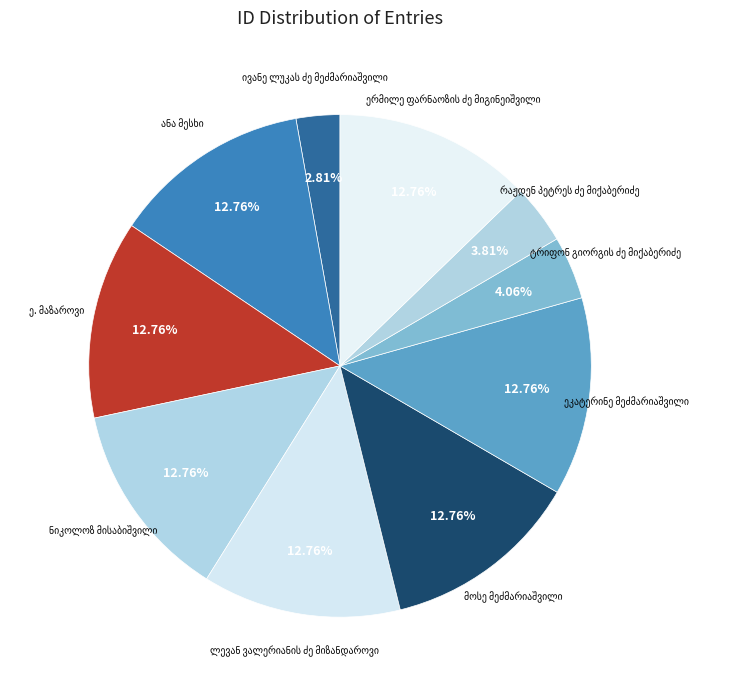

Count the number of slices in the pie.

10